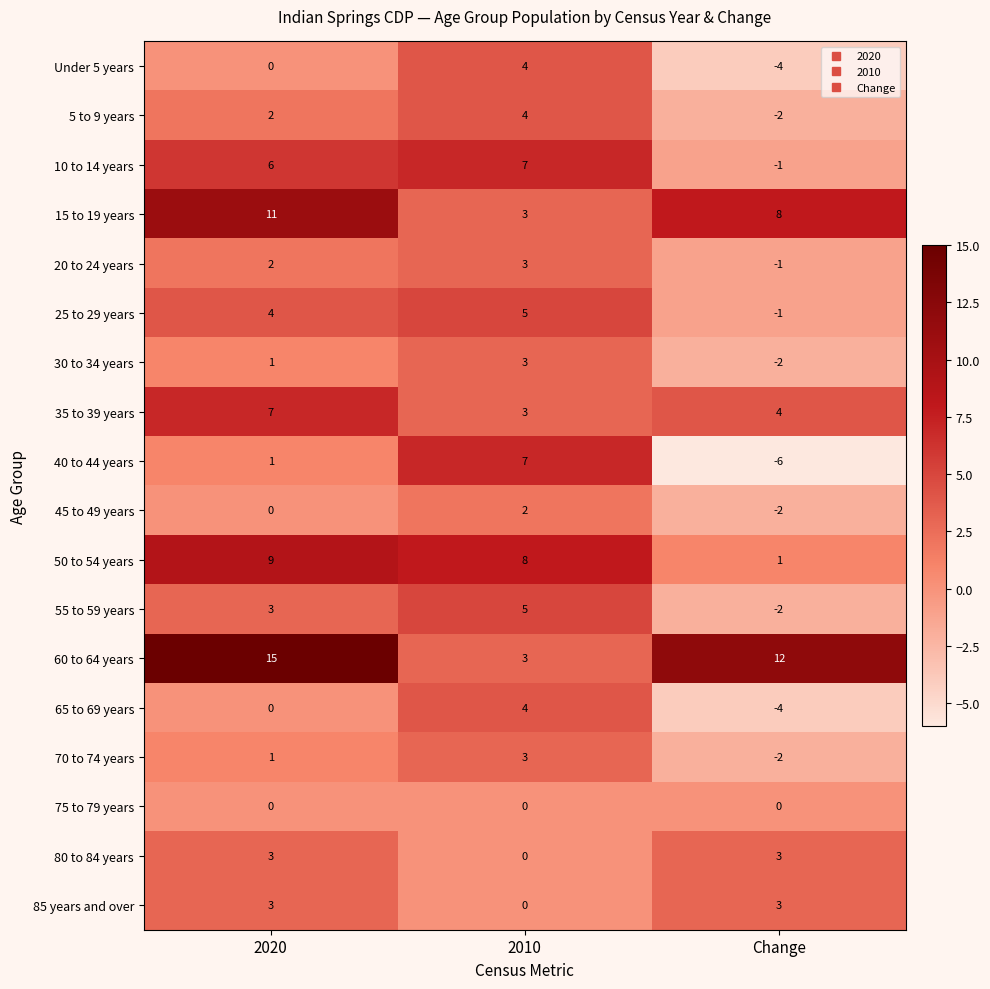

How many data points in Under 5 years are less than 0?

1